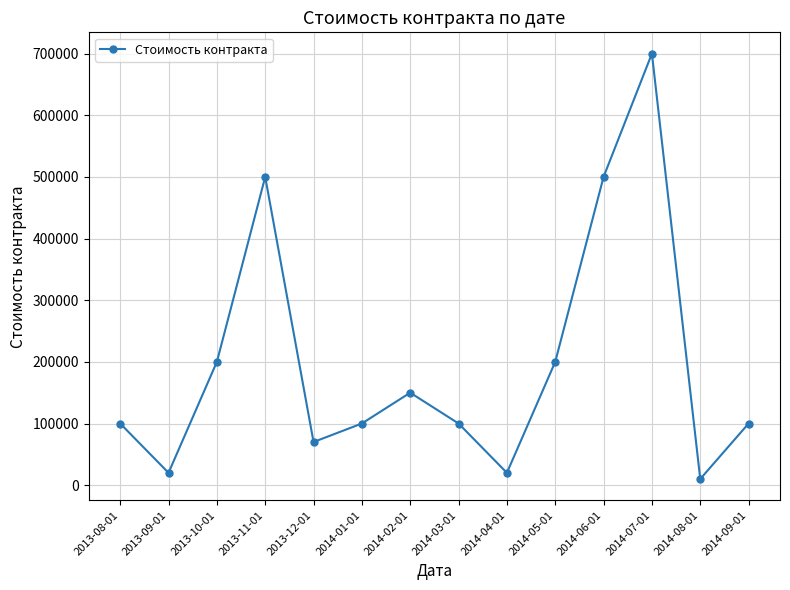

What is the maximum value shown in the chart?

700000